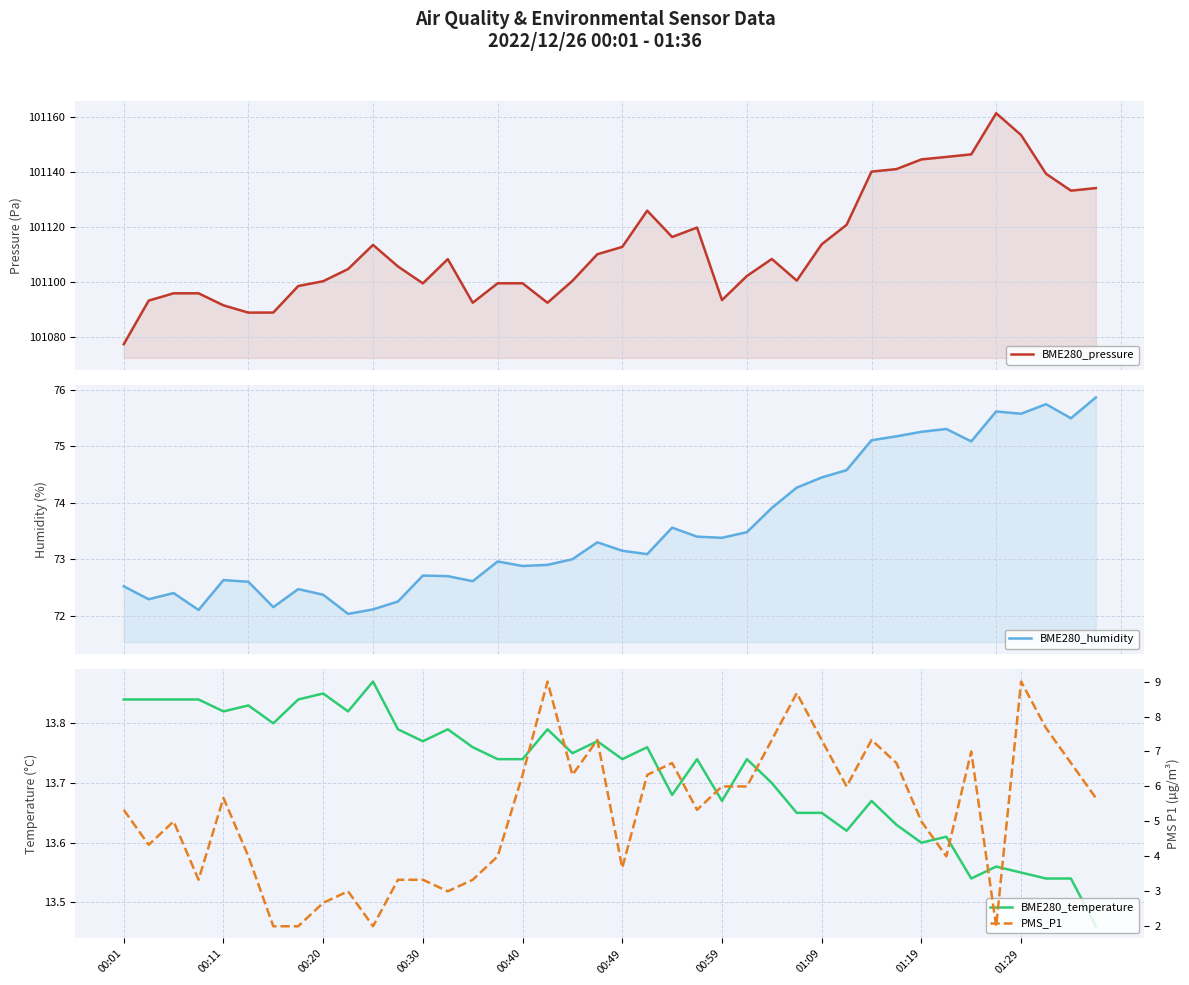

Reading left to right, extract all data points from this chart.

BME280_pressure: 101077.4	101093.3	101095.9	101095.9	101091.6	101088.9	101088.9	101098.6	101100.3	101104.8	101113.6	101105.7	101099.6	101108.4	101092.5	101099.6	101099.6	101092.5	101100.5	101110.2	101112.8	101126.0	101116.4	101119.9	101093.5	101102.2	101108.4	101100.6	101113.8	101120.9	101140.2	101141.2	101144.7	101145.6	101146.5	101161.5	101153.6	101139.5	101133.3	101134.2
BME280_humidity: 72.5	72.3	72.4	72.1	72.6	72.6	72.2	72.5	72.4	72.0	72.1	72.2	72.7	72.7	72.6	73.0	72.9	72.9	73.0	73.3	73.2	73.1	73.6	73.4	73.4	73.5	73.9	74.3	74.5	74.6	75.1	75.2	75.3	75.3	75.1	75.6	75.6	75.8	75.5	75.9
BME280_temperature: 13.8	13.8	13.8	13.8	13.8	13.8	13.8	13.8	13.8	13.8	13.9	13.8	13.8	13.8	13.8	13.7	13.7	13.8	13.8	13.8	13.7	13.8	13.7	13.7	13.7	13.7	13.7	13.7	13.7	13.6	13.7	13.6	13.6	13.6	13.5	13.6	13.6	13.5	13.5	13.5
PMS_P1: 5.3	4.3	5.0	3.3	5.7	4.0	2.0	2.0	2.7	3.0	2.0	3.3	3.3	3.0	3.3	4.0	6.3	9.0	6.3	7.3	3.7	6.3	6.7	5.3	6.0	6.0	7.3	8.7	7.3	6.0	7.3	6.7	5.0	4.0	7.0	2.0	9.0	7.7	6.7	5.7